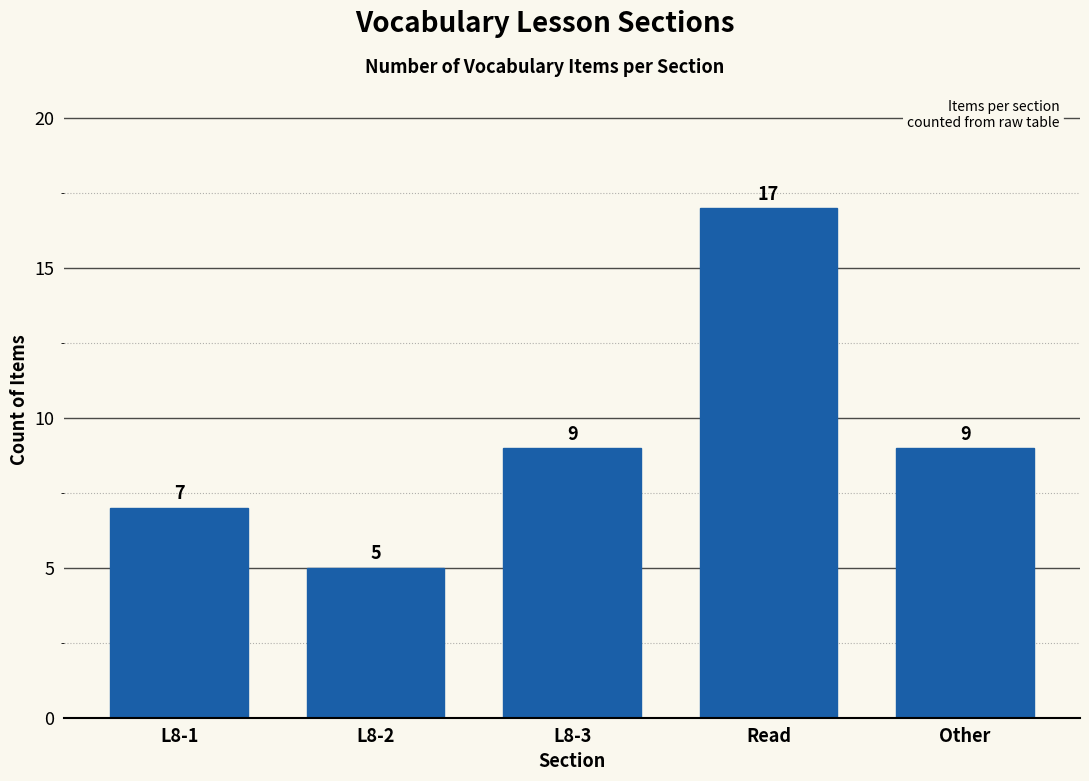

Reading left to right, list all the values displayed in this chart.

L8-1=7	L8-2=5	L8-3=9	Read=17	Other=9